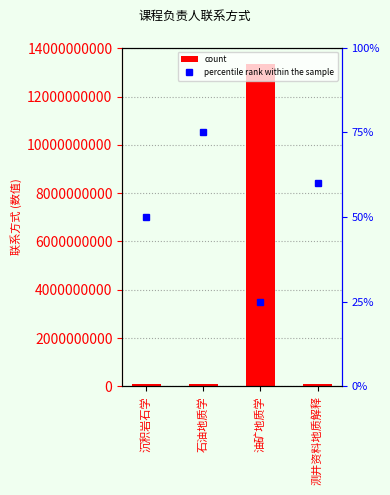

Reading left to right, list all the values displayed in this chart.

count: 沉积岩石学=89733320	石油地质学=89734471	油矿地质学=13366596043	测井资料地质解释=89733435
percentile rank within the sample: 沉积岩石学=50	石油地质学=75	油矿地质学=25	测井资料地质解释=60